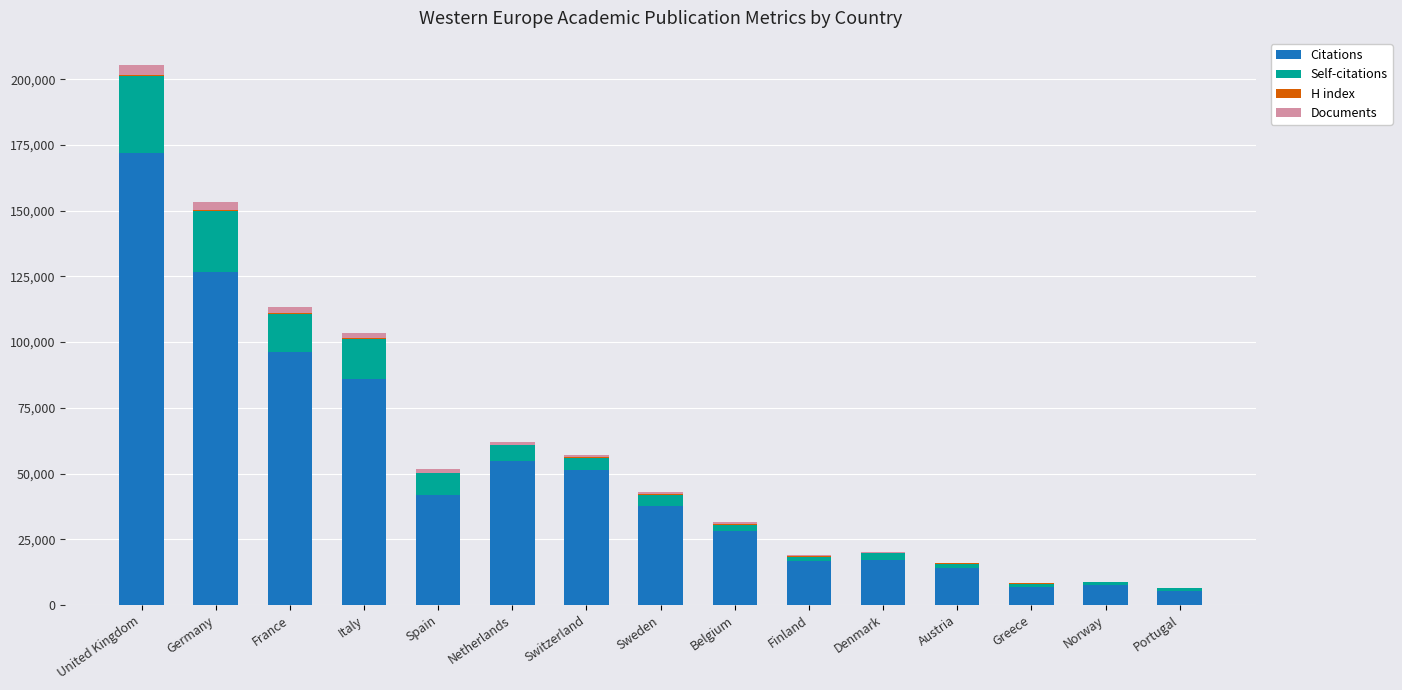

Is it true that Citations equals 37772 at Sweden?

True